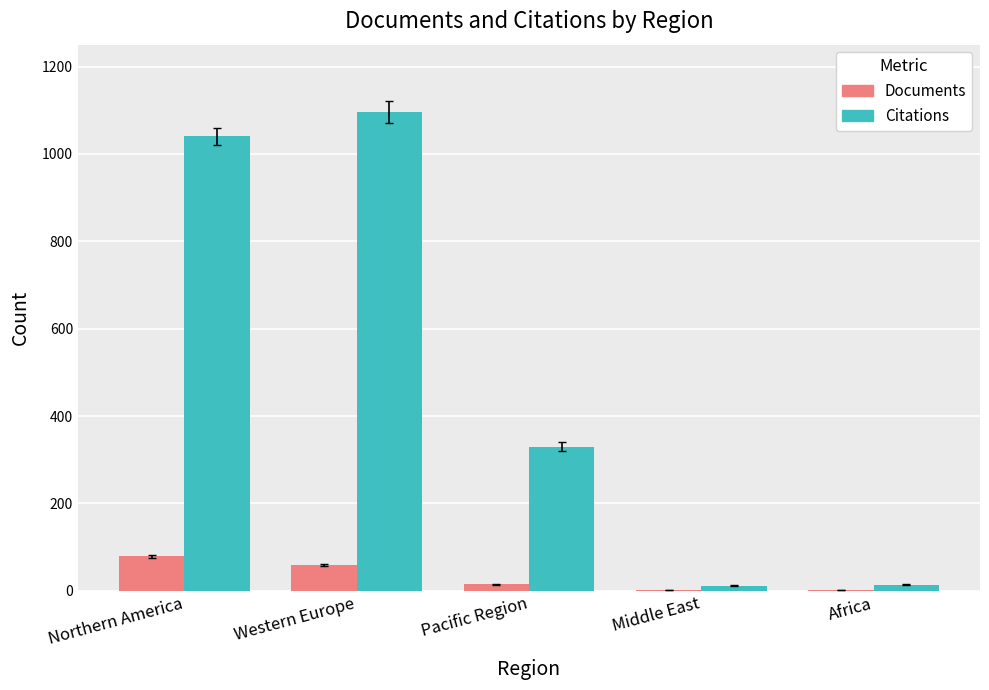

Is it true that Documents equals 15 at Pacific Region?

True